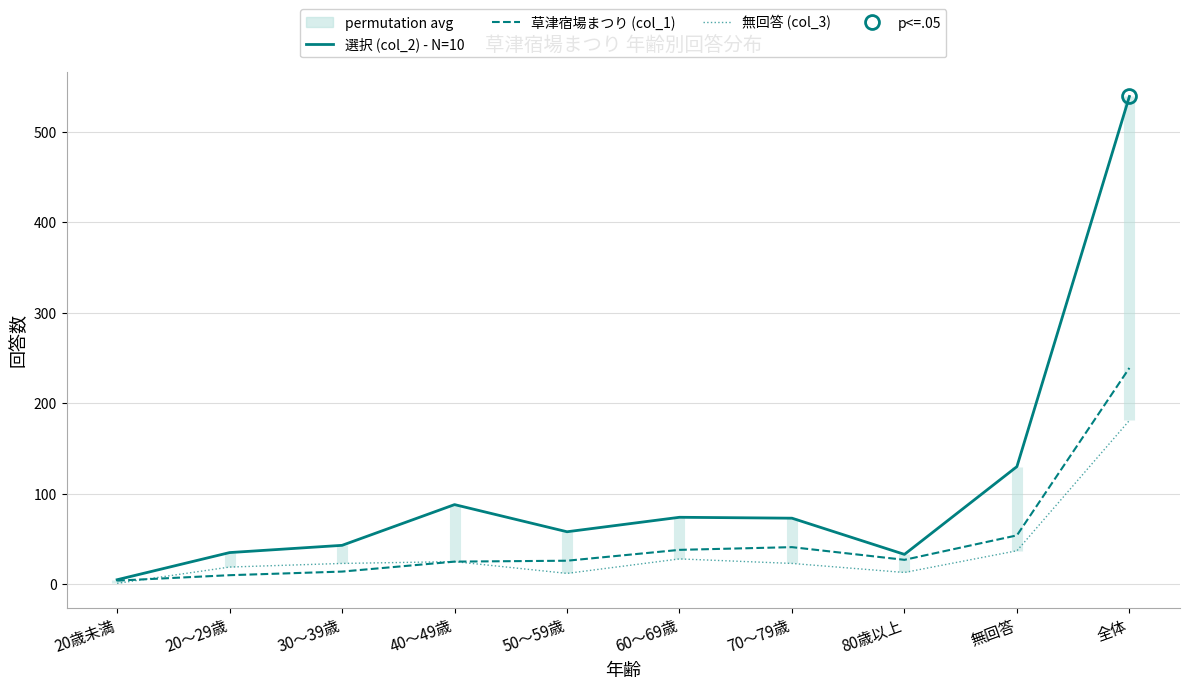

What is the difference between the highest and lowest values at 20歳未満?

4